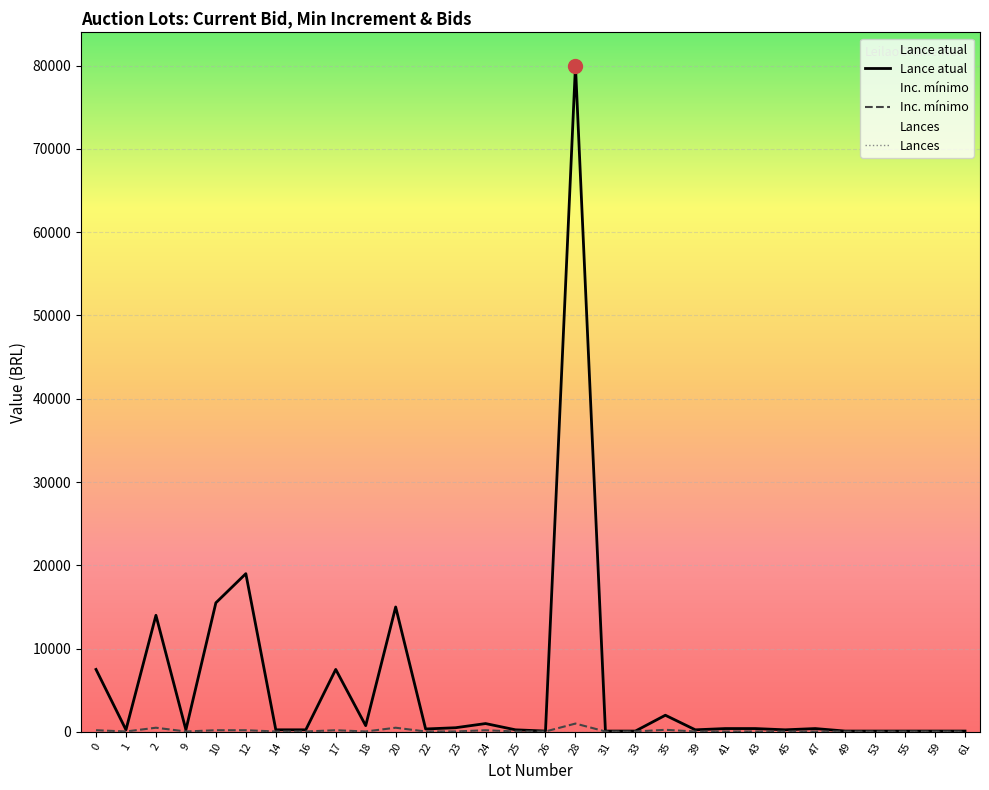

Is this an area chart (filled region under the line)?

No